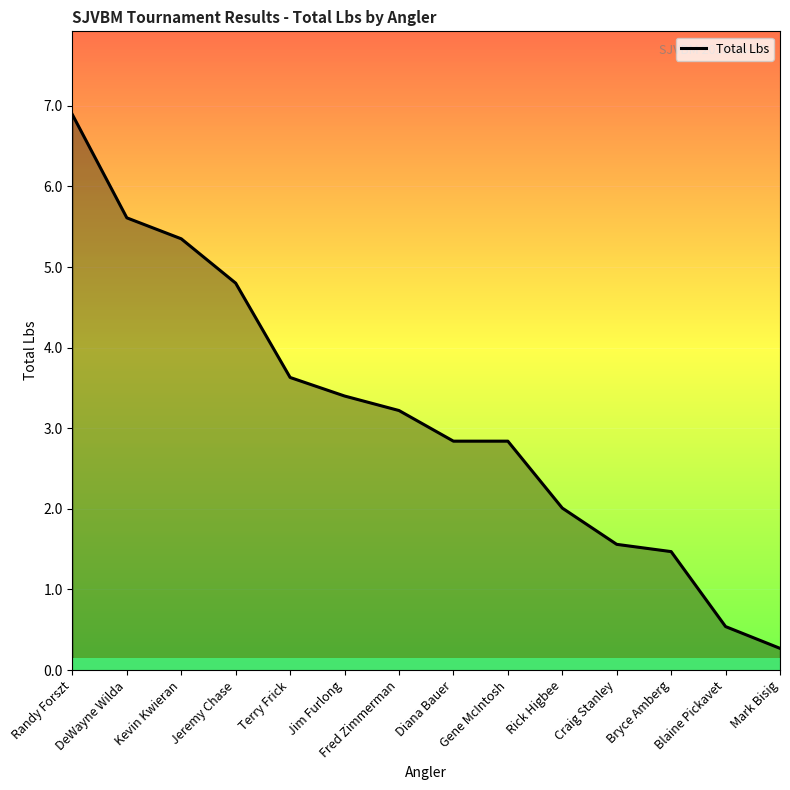

What is the ratio of the value at Randy Forszt to the value at Gene McIntosh?

2.4